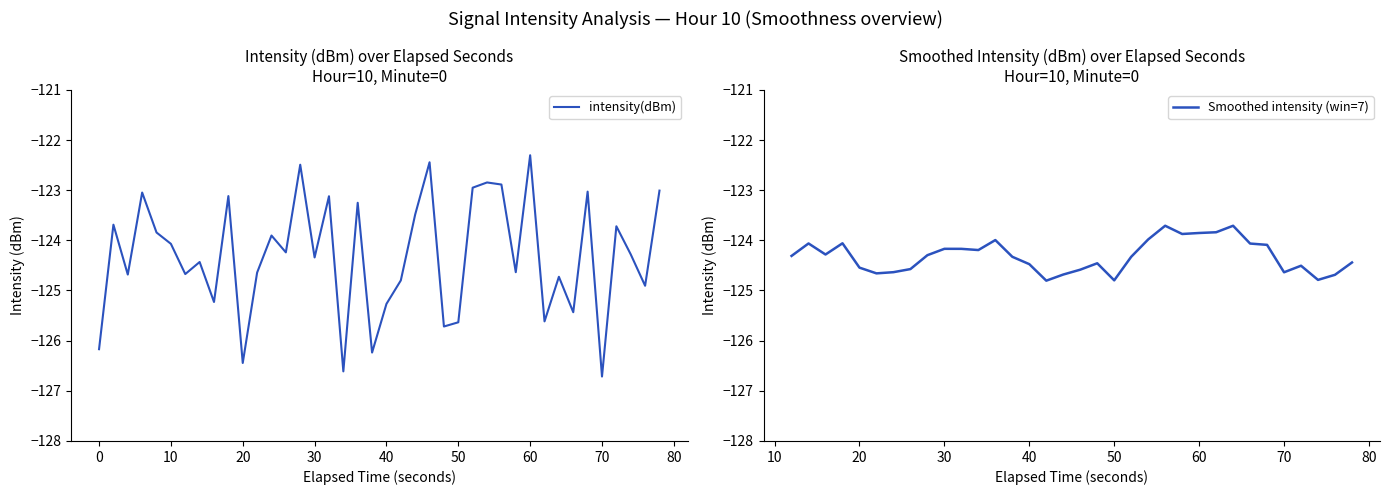

What is the maximum value for intensity(dBm)?

-122.3